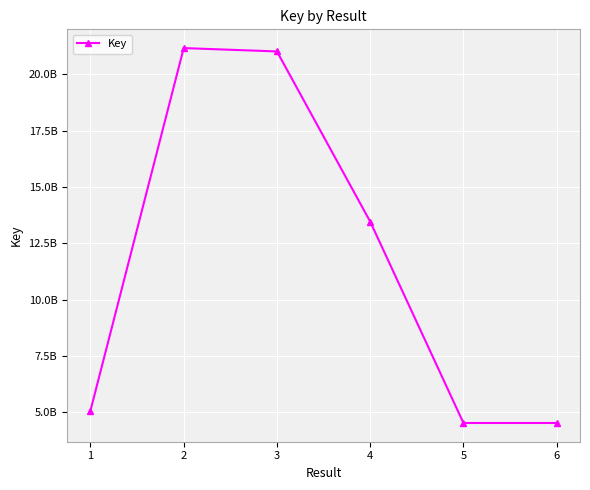

List the labels in order of value, smallest first.

5, 6, 1, 4, 3, 2